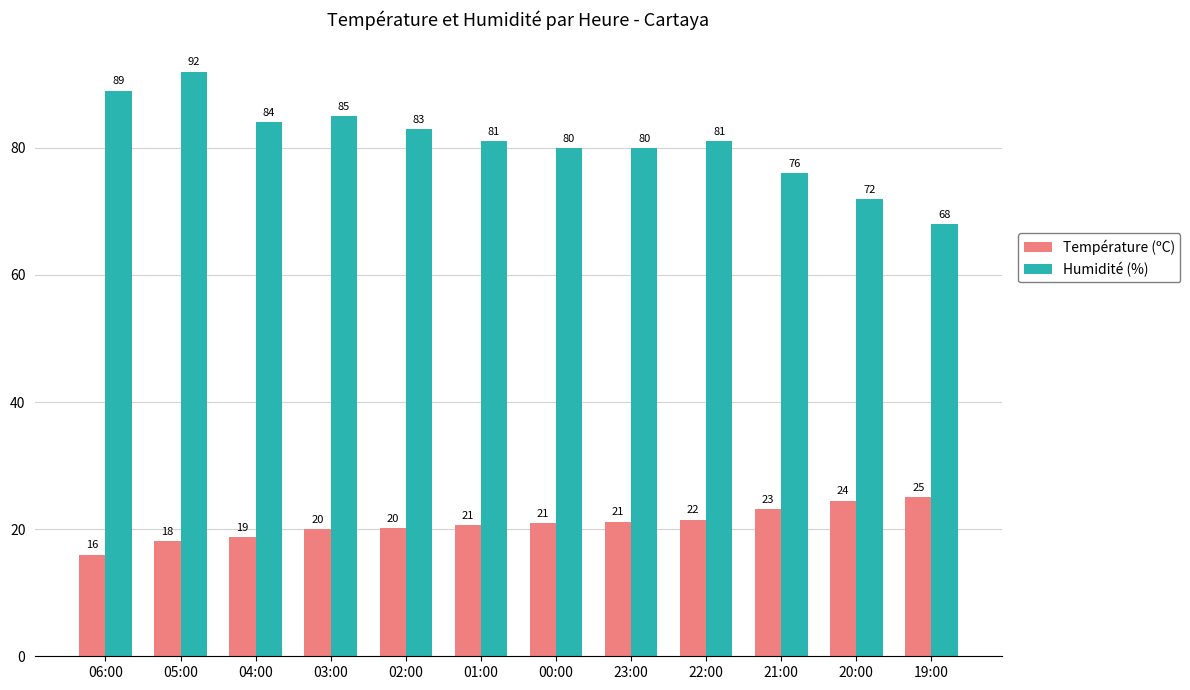

What value does the Humidité (%) series have at 22:00?

81.0